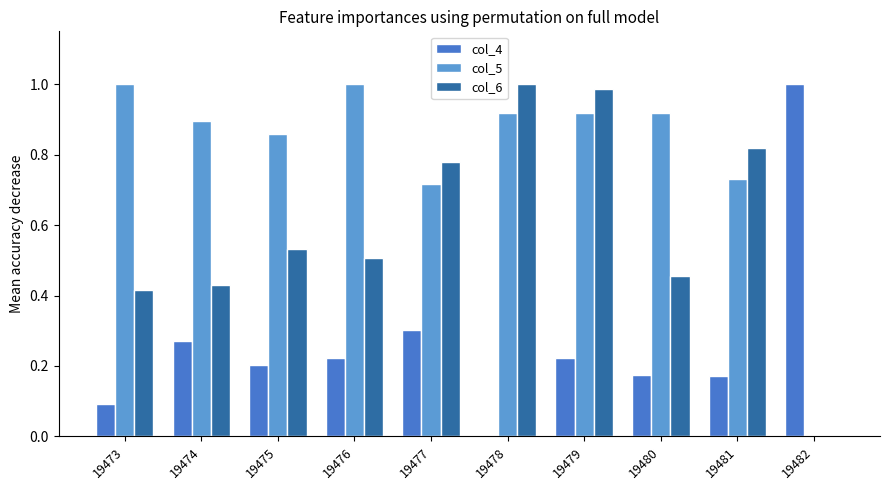

Between 19478 and 19479, which series saw the biggest shift?

col_4